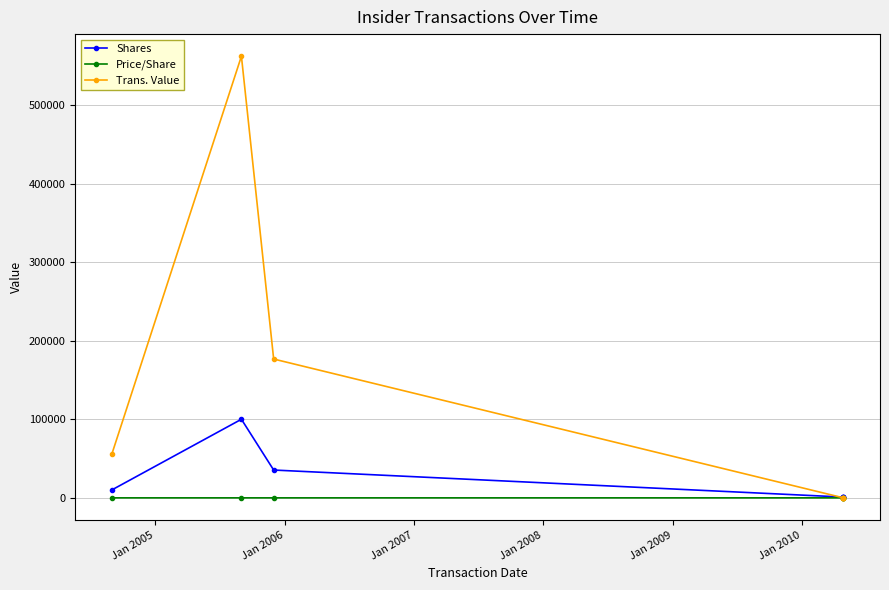

True or false: Shares and Price/Share cross at least once.

False